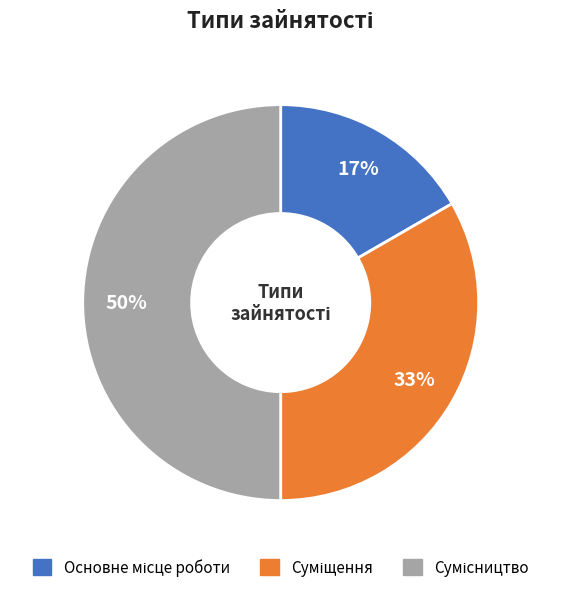

To the nearest percent, what is the average slice percentage?

33%